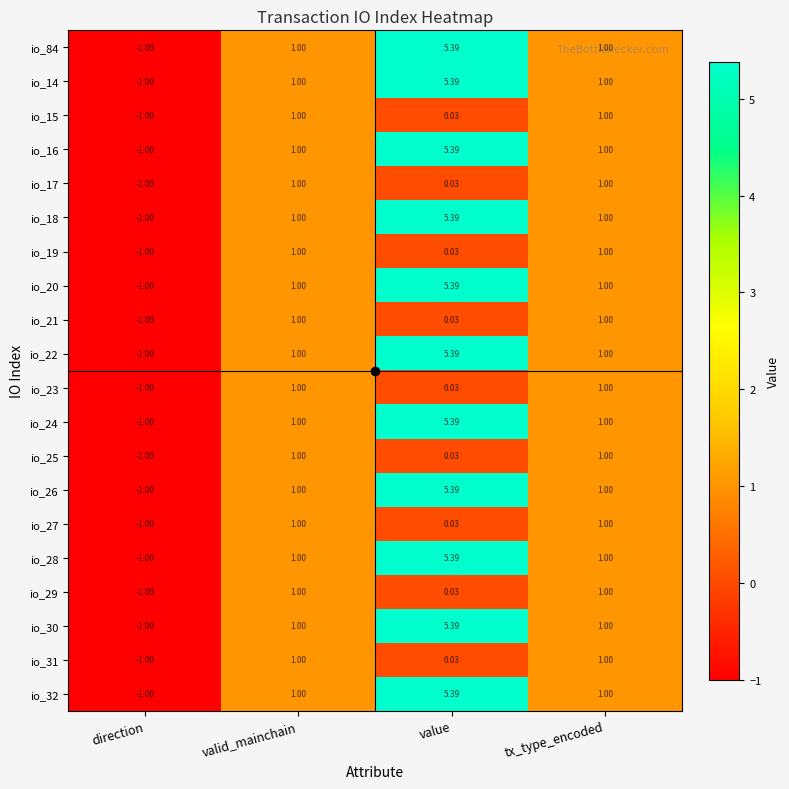

At which label does io_23 reach its minimum?

direction